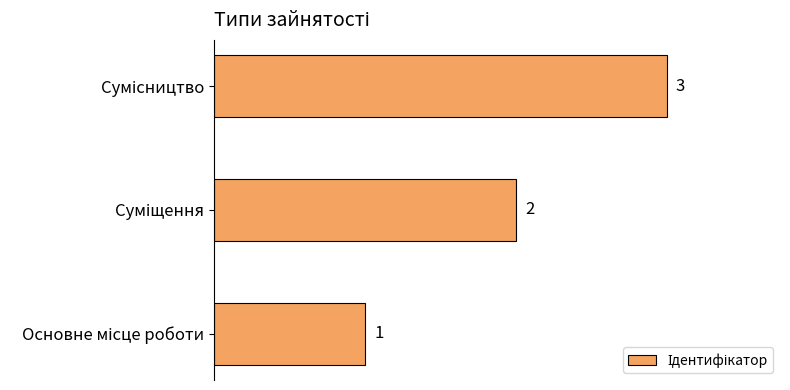

Count the values in the range 1 to 3.

3